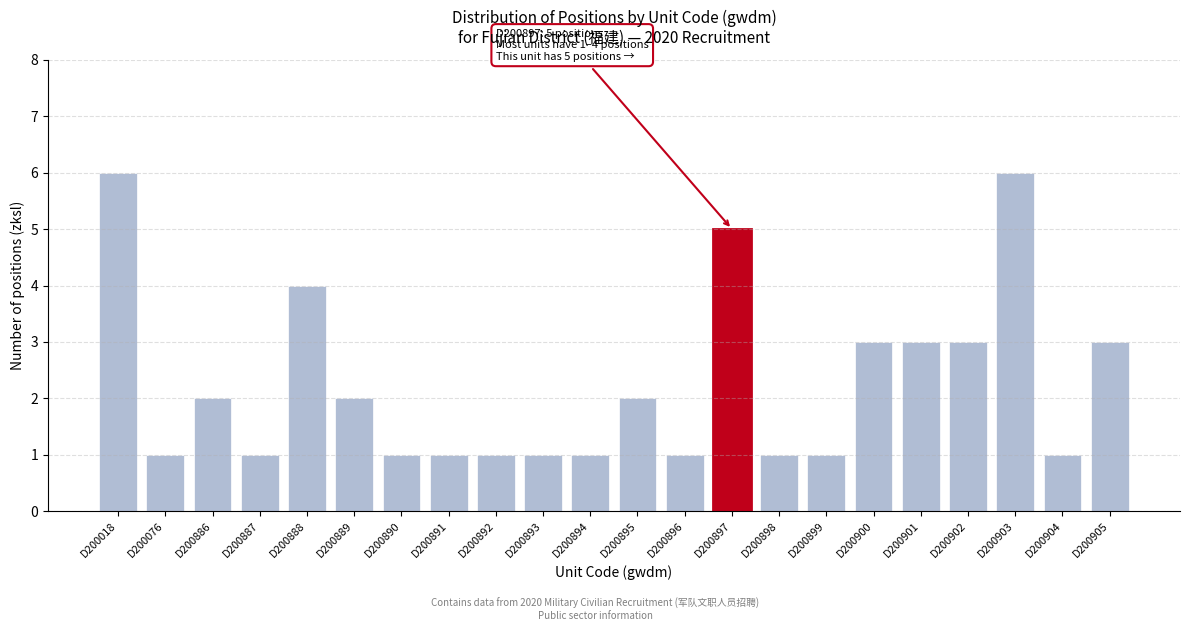

Reading left to right, transcribe all the data shown in this chart.

D200018=6	D200076=1	D200886=2	D200887=1	D200888=4	D200889=2	D200890=1	D200891=1	D200892=1	D200893=1	D200894=1	D200895=2	D200896=1	D200897=5	D200898=1	D200899=1	D200900=3	D200901=3	D200902=3	D200903=6	D200904=1	D200905=3